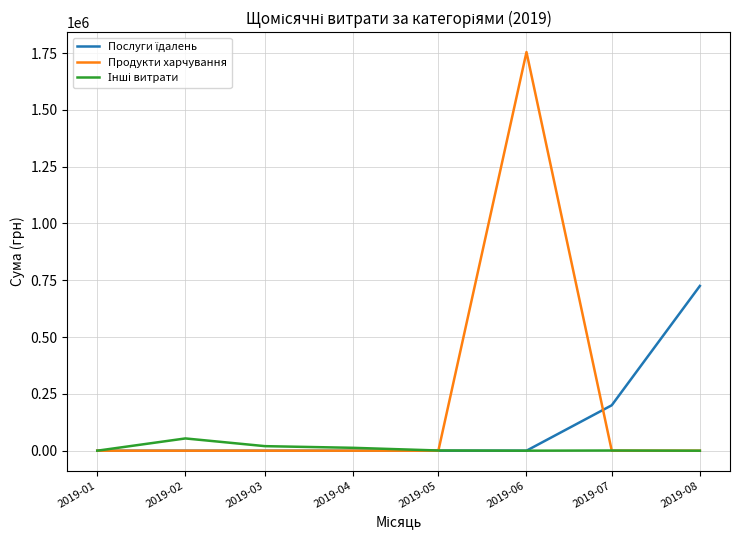

At which category does the chart reach its peak across all series?

2019-06